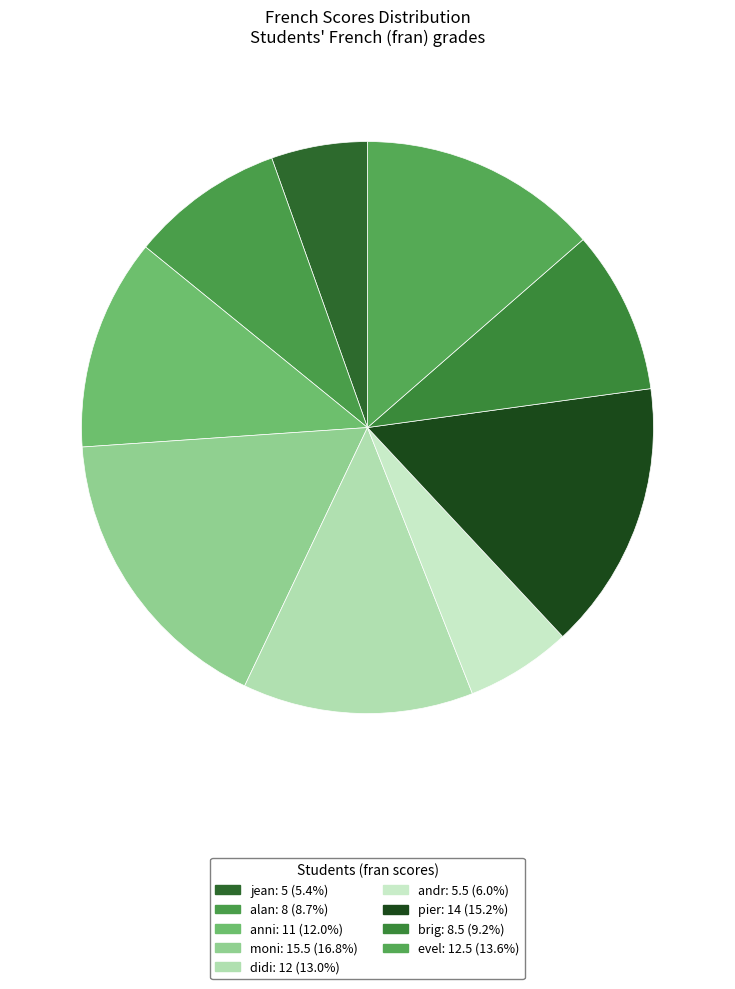

To the nearest percent, what is the difference between the largest and smallest slice percentages?

11%